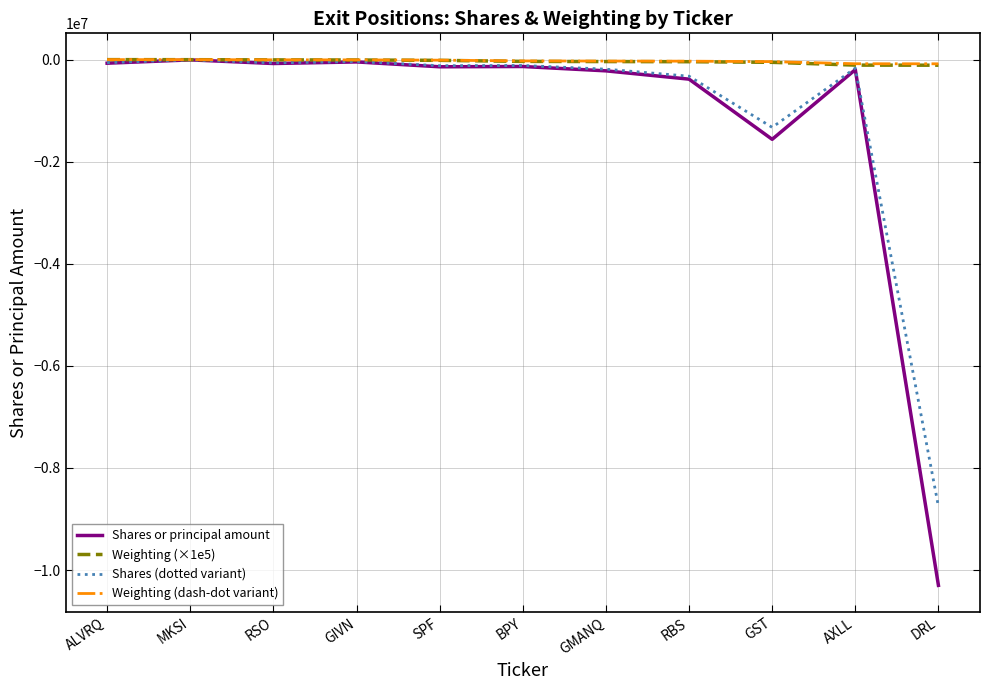

What is the highest value of the Shares or principal amount series?

-6000.0